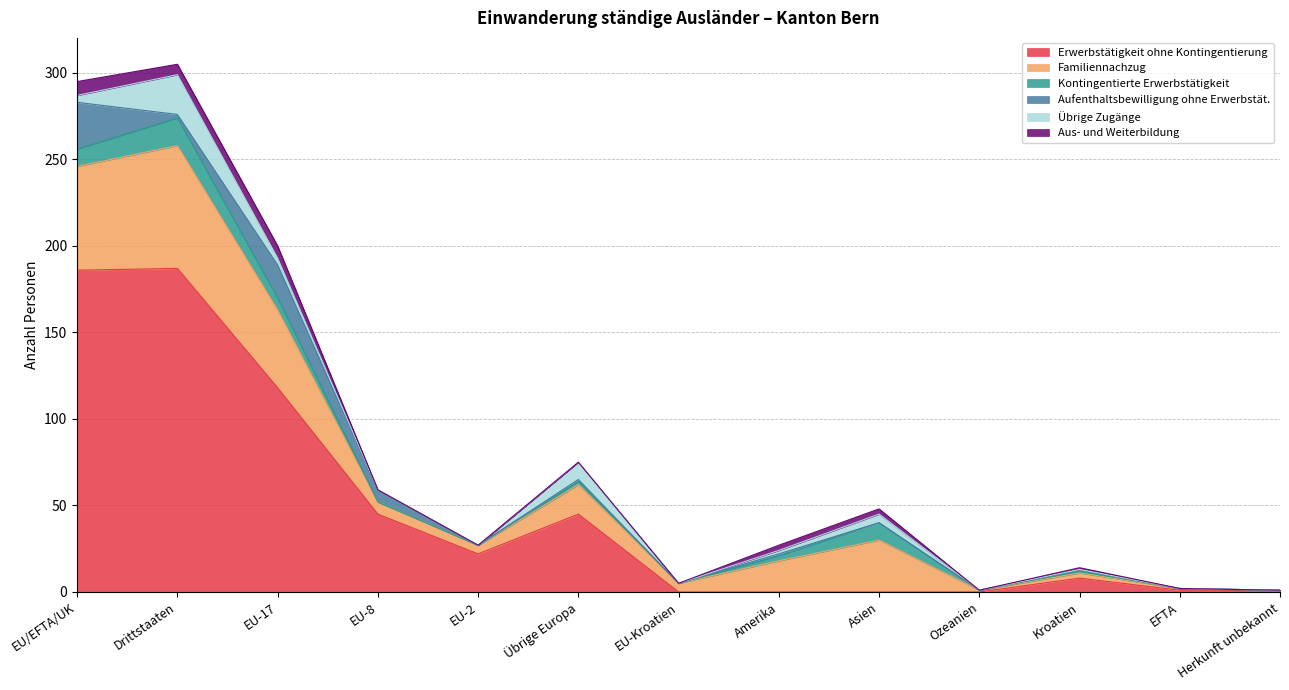

True or false: Aus- und Weiterbildung has more than 2 points higher than both neighbors.

False